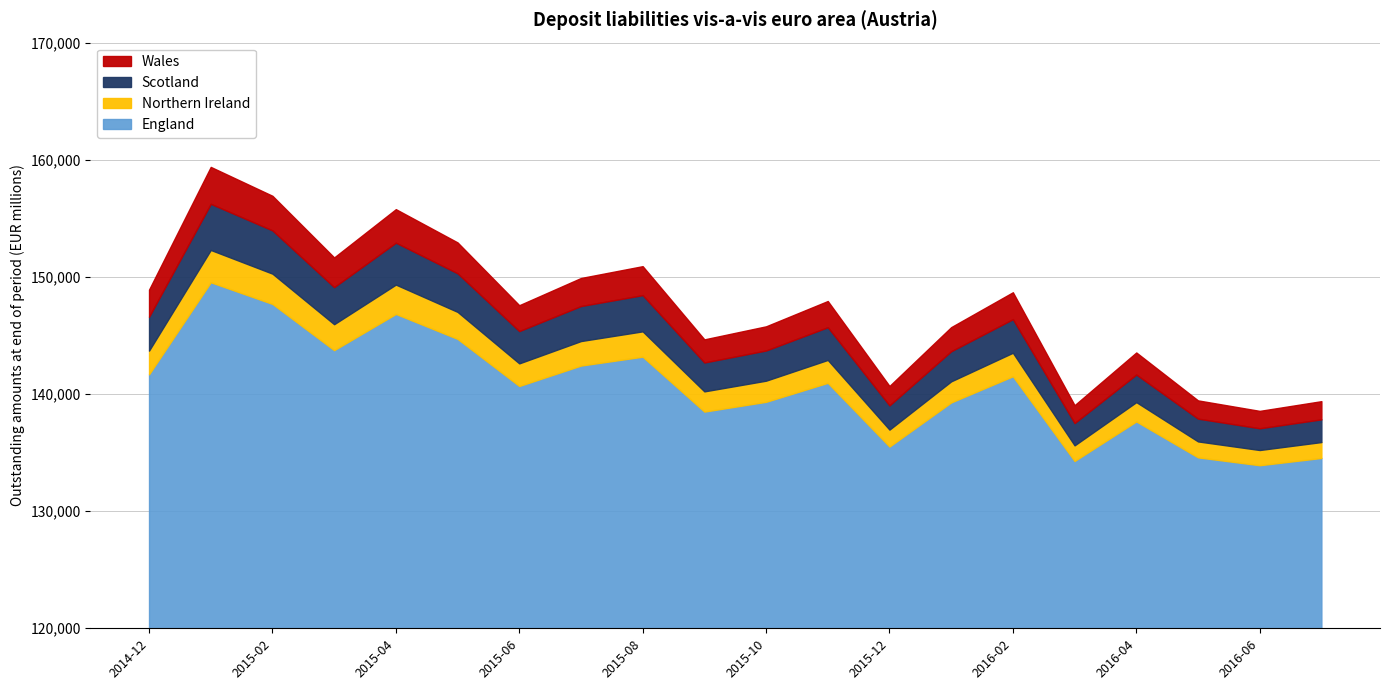

What is the difference between the values at 2015-11 and 2016-06?

9380